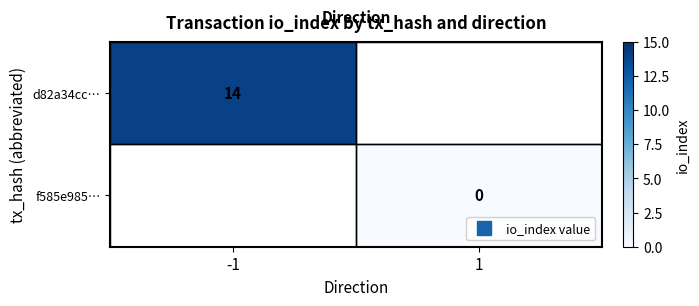

How many series are shown in this chart?

2